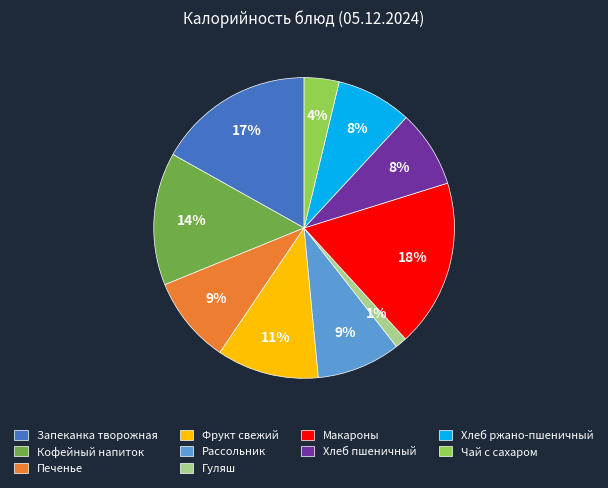

To the nearest percent, what is the difference between the Фрукт свежий and Макароны slice percentages?

7%